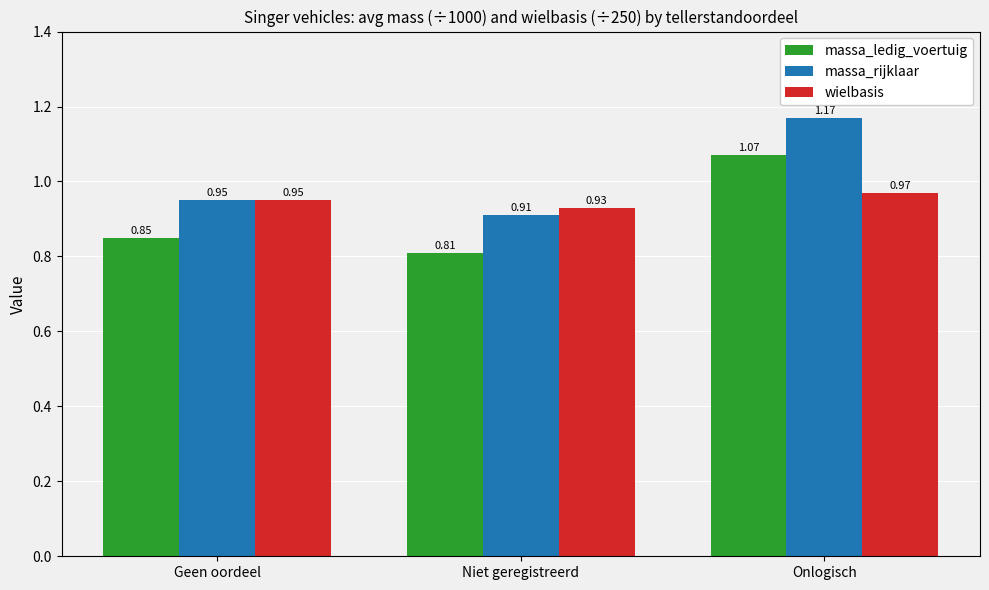

At which category is the sum across all series the highest?

Onlogisch